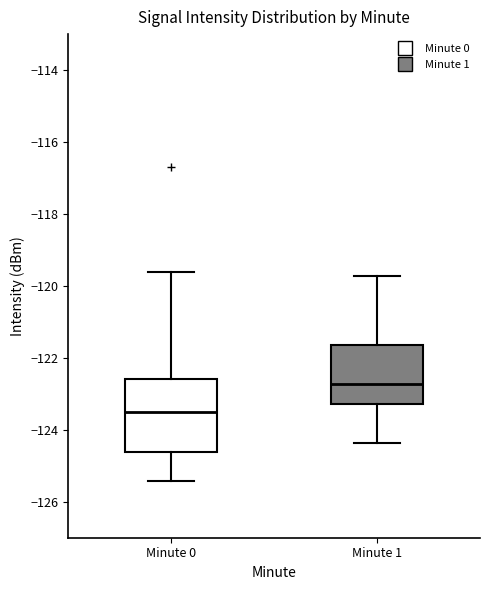

Which box has the lowest median line?

Minute 0